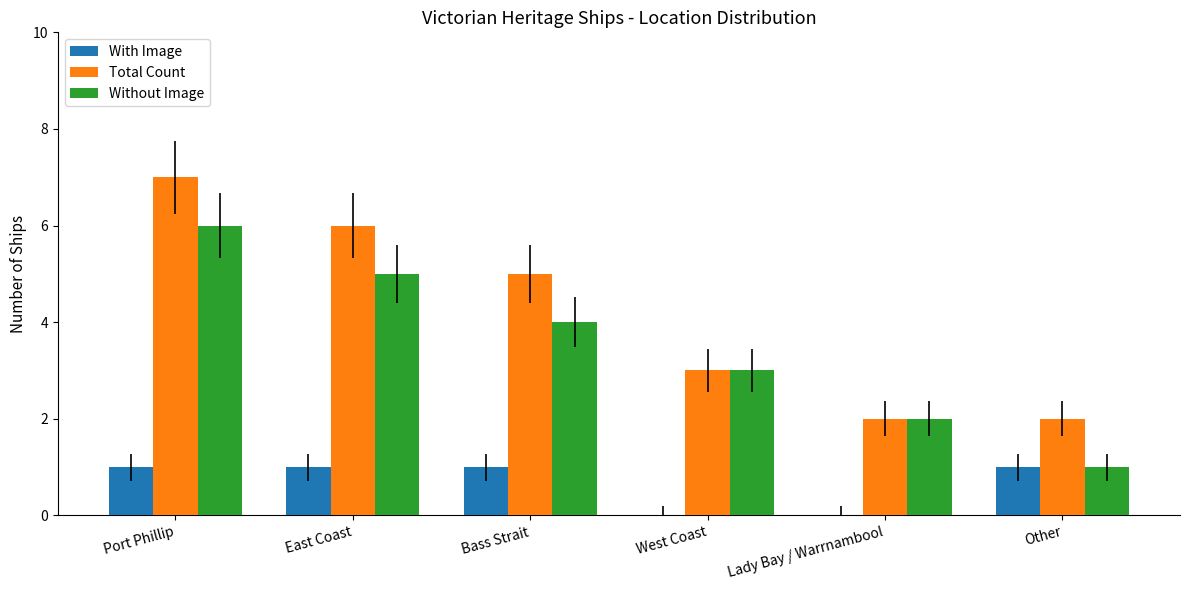

What is the maximum value for Total Count?

7